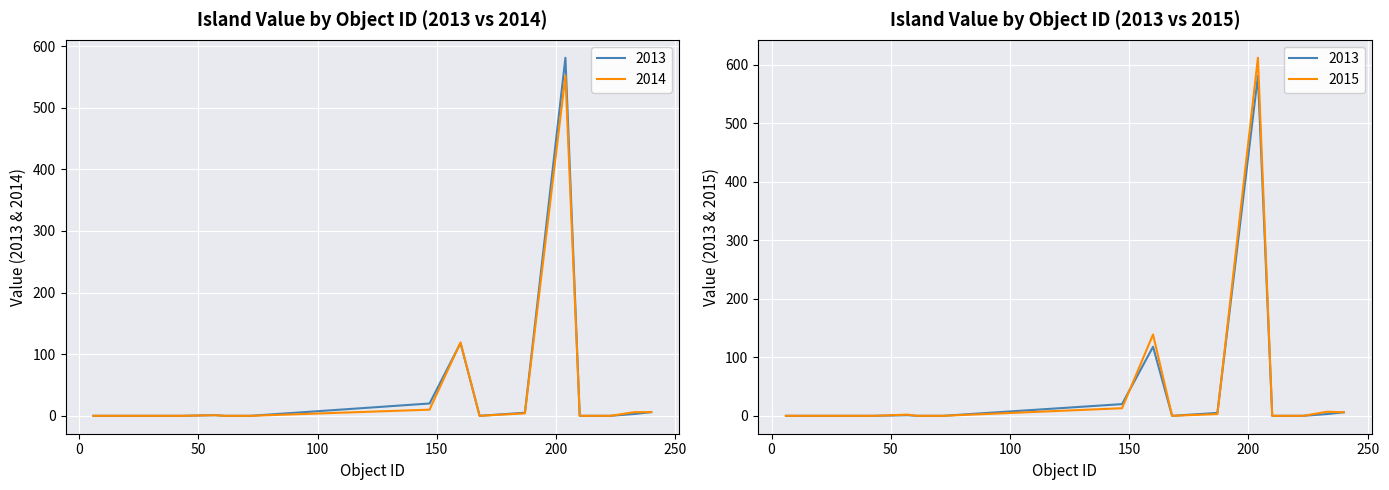

At how many categories does at least one series exceed 475?

1